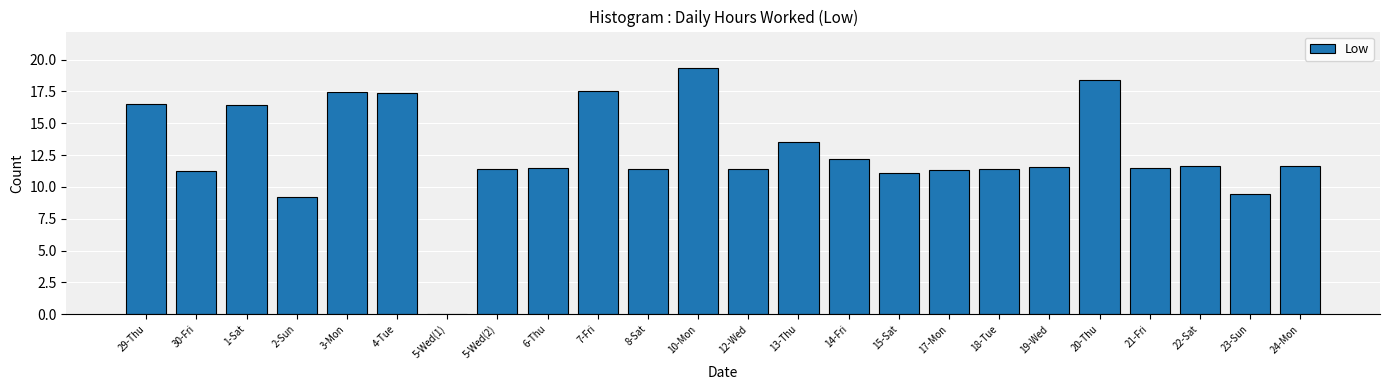

What is the greatest value displayed?

19.3